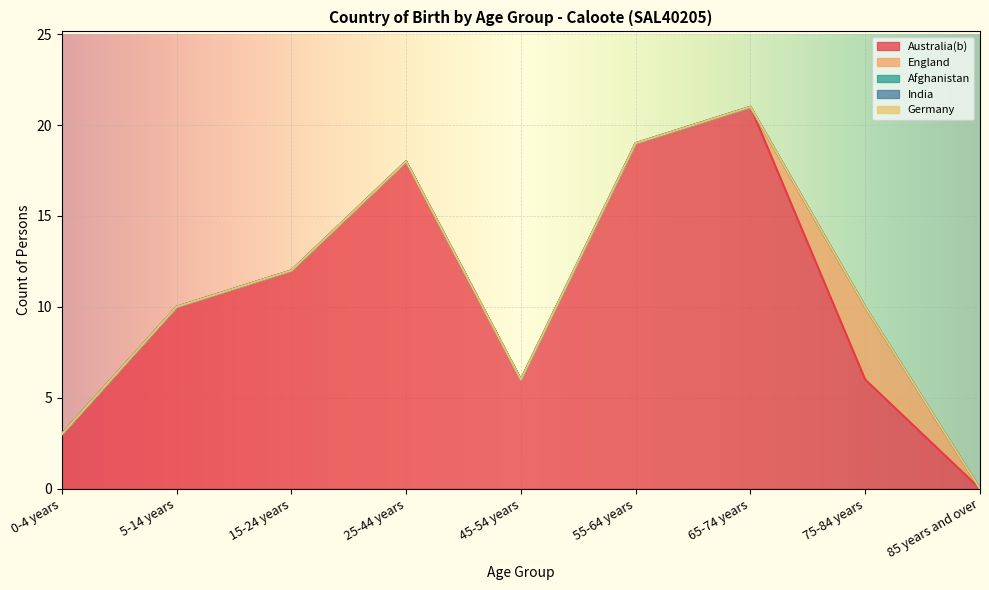

How many positive values does the England series have?

1